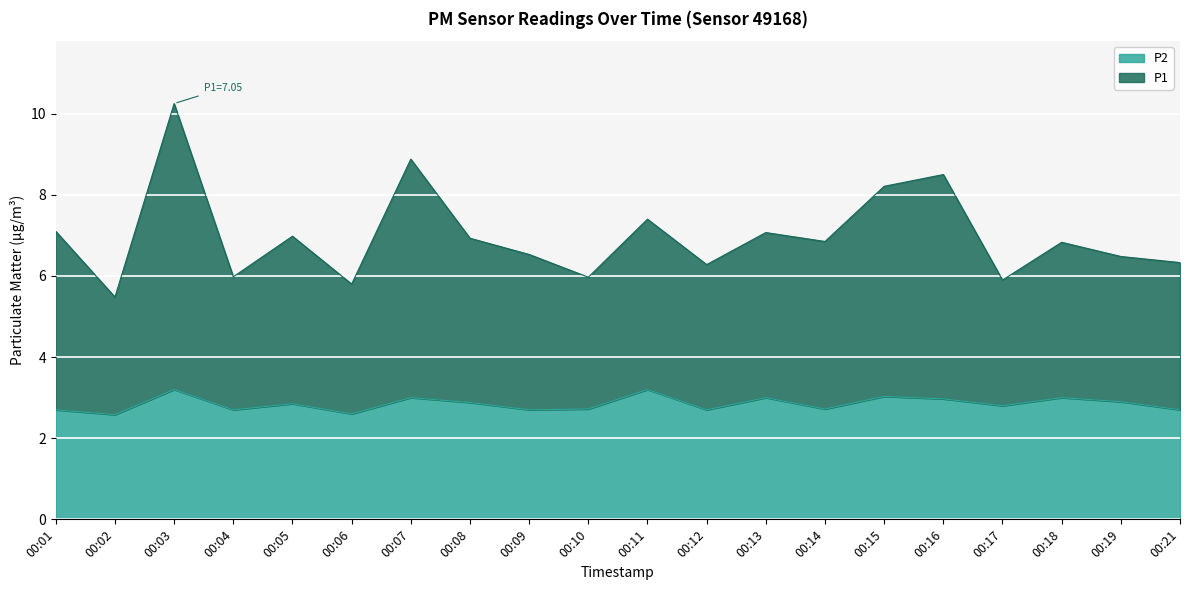

Which series has the widest spread of values?

P1